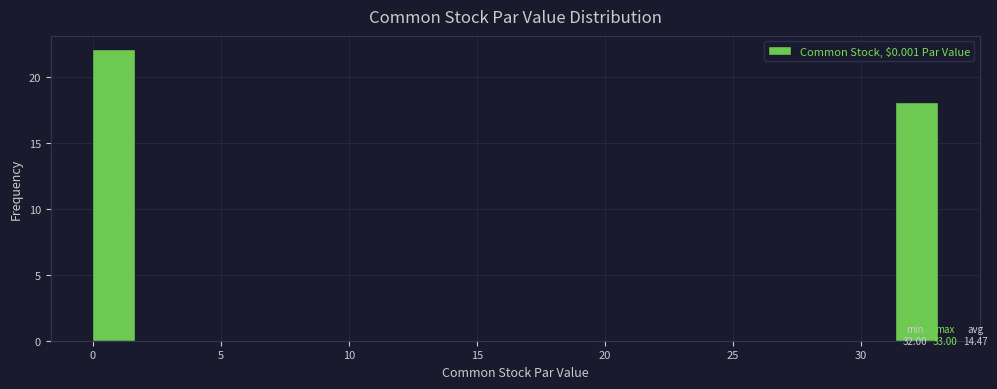

Read against the x-axis, roughly where is the centre of the tallest bar?

1.0